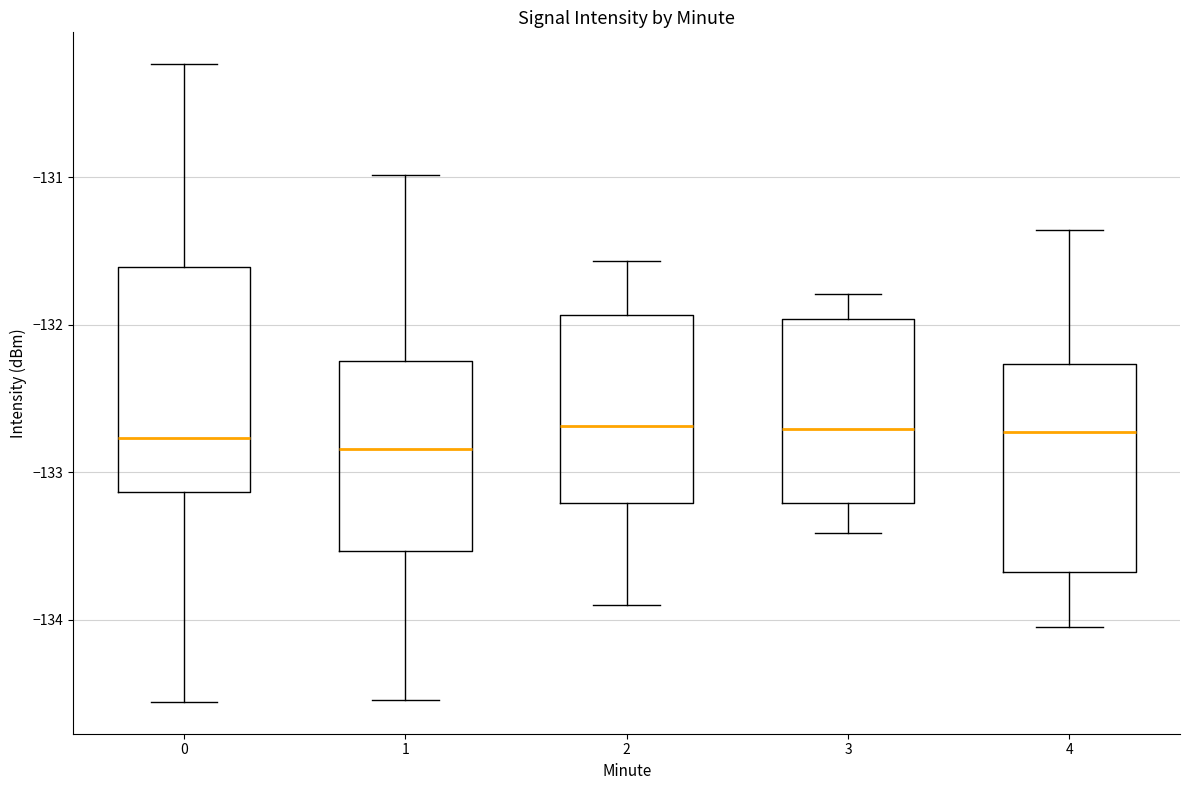

Reading left to right, transcribe this box plot: for each box, give where its median line is, the range the box spans, and where its two whiskers end, as read against the y-axis. The values are not printed on the chart, so give them approximately, as read against the axis.

0: median -132.8, box -133.1 to -131.6, whiskers -134.6 to -130.2
1: median -132.8, box -133.5 to -132.2, whiskers -134.5 to -131.0
2: median -132.7, box -133.2 to -131.9, whiskers -133.9 to -131.6
3: median -132.7, box -133.2 to -132.0, whiskers -133.4 to -131.8
4: median -132.7, box -133.7 to -132.3, whiskers -134.1 to -131.4